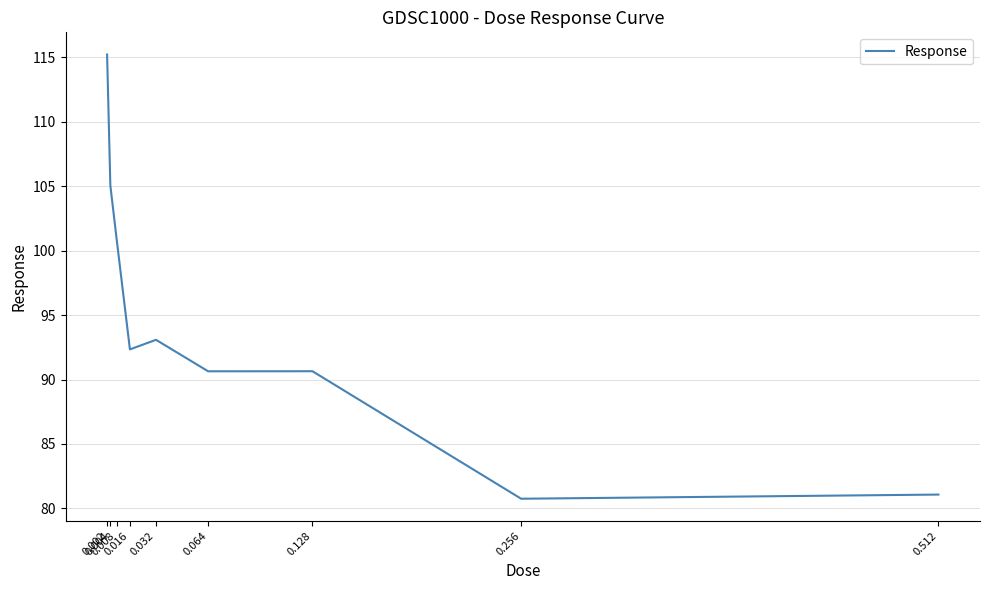

At which label does the data first exceed 92?

0.002